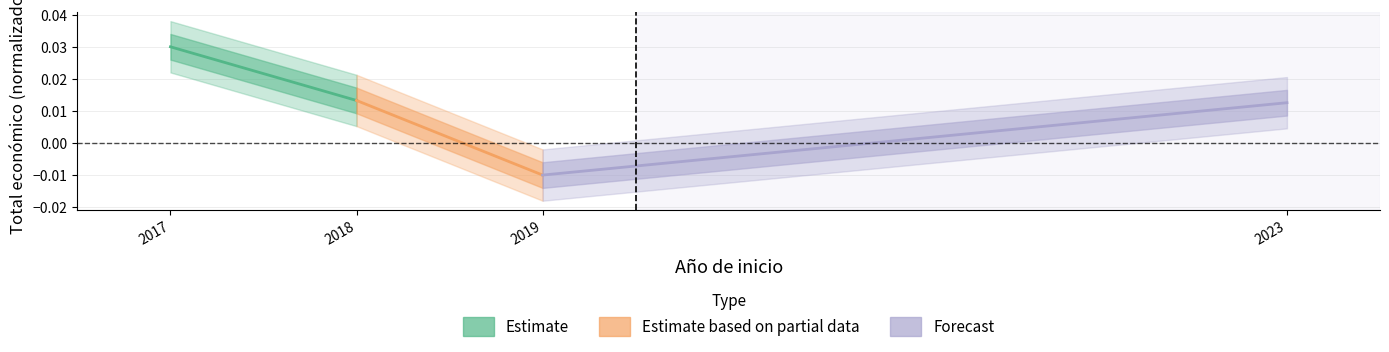

List the series in order of their peak value, lowest first.

Forecast, Estimate based on partial data, Estimate